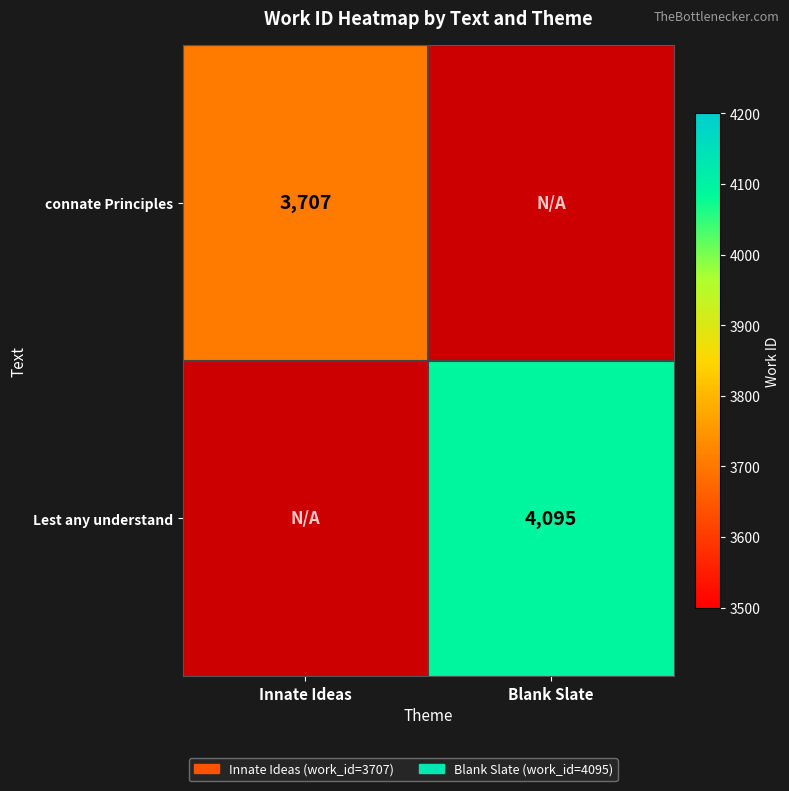

True or false: connate Principles has a value of 1536.2 at Innate Ideas.

False